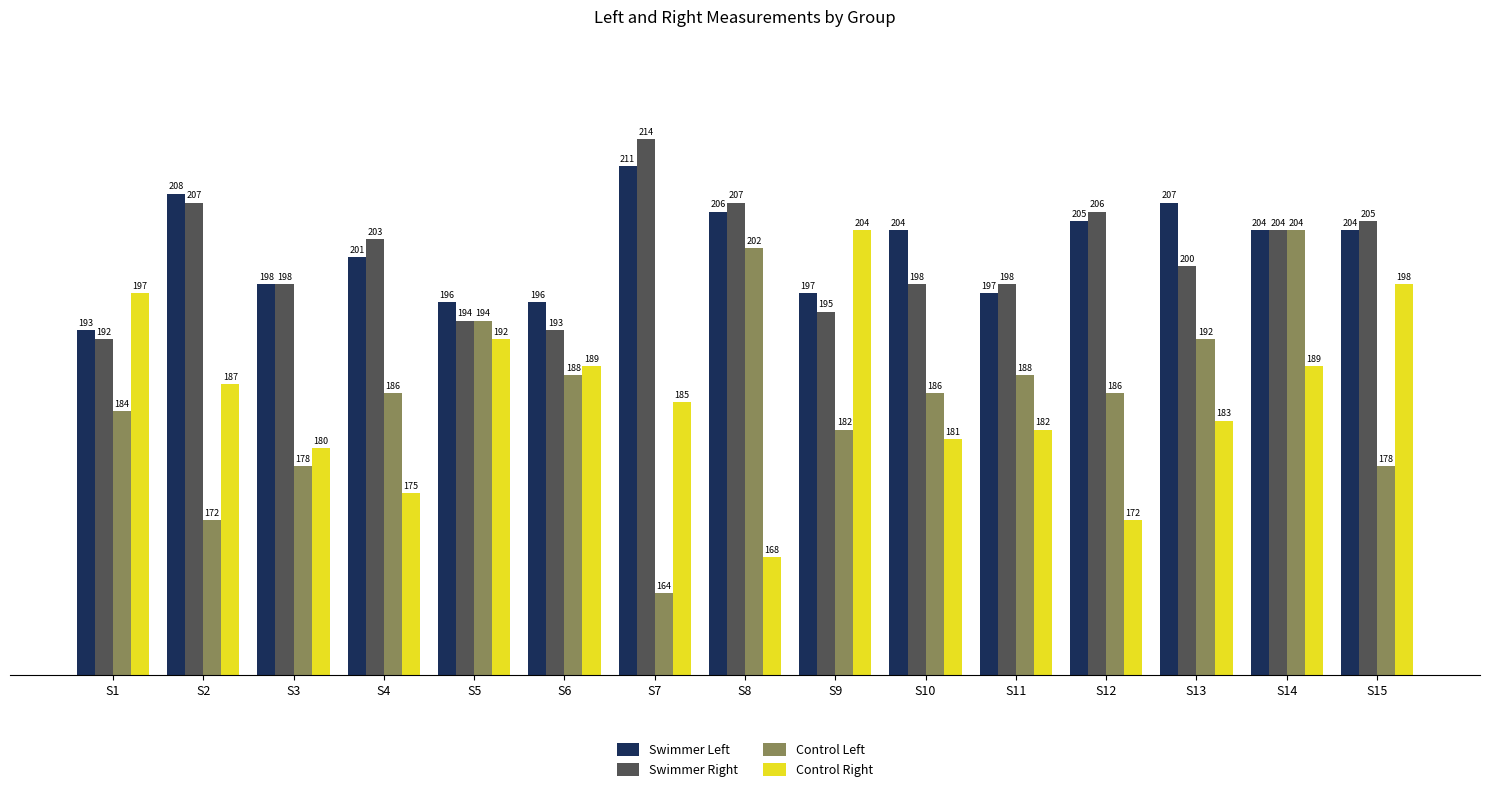

What is the smallest value displayed?

164